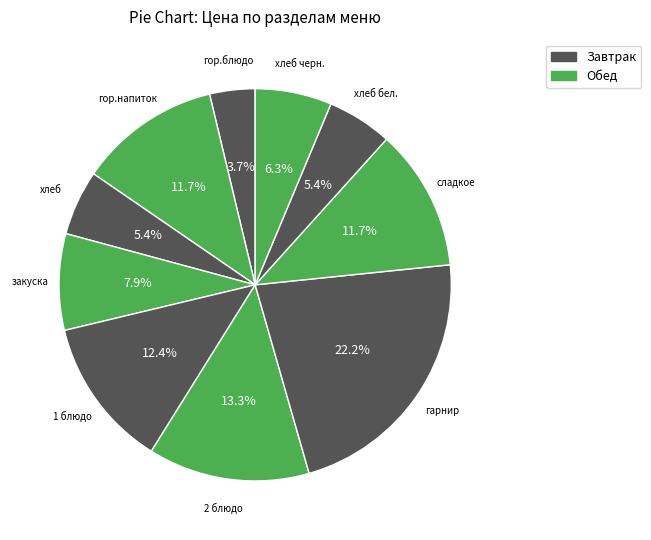

Does 1 блюдо account for over 50% of the chart?

No